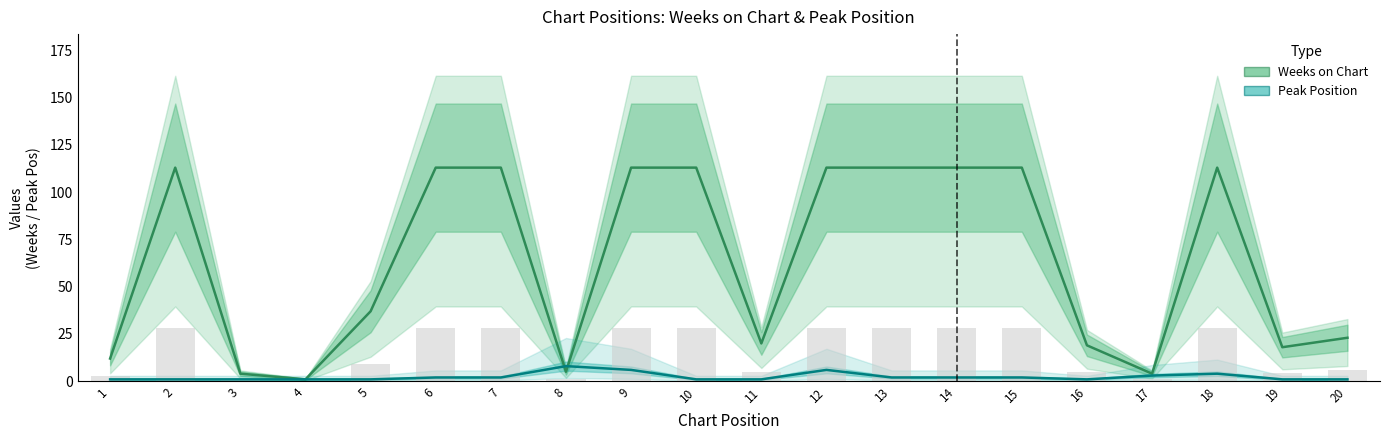

How many data points in Peak Position are less than 2?

10